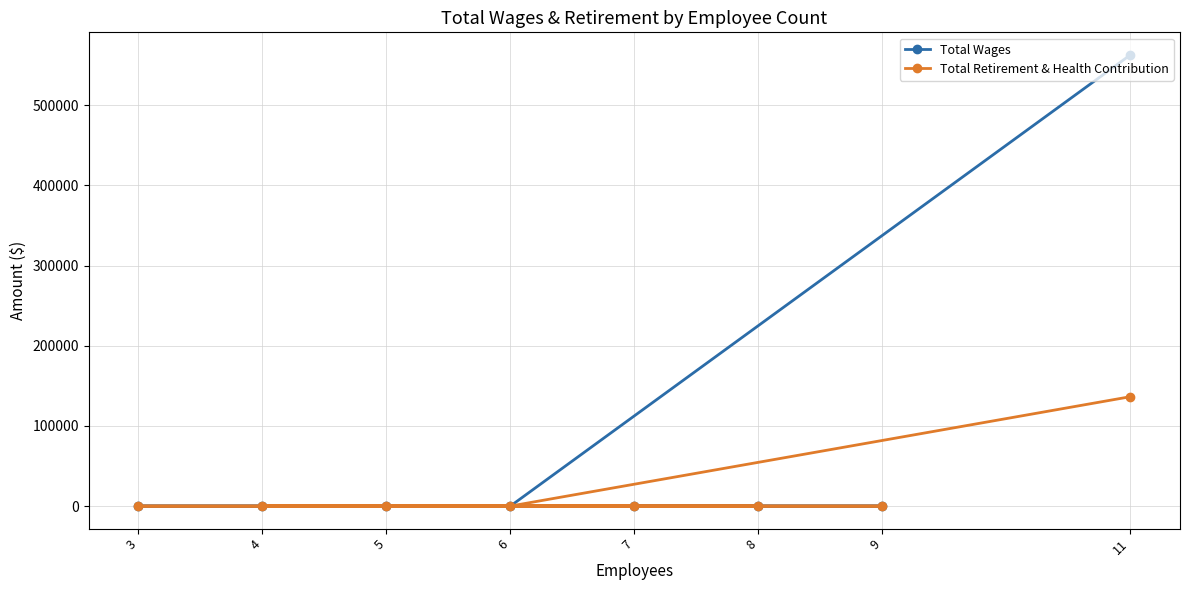

How many values in the Total Wages series exceed 0?

1